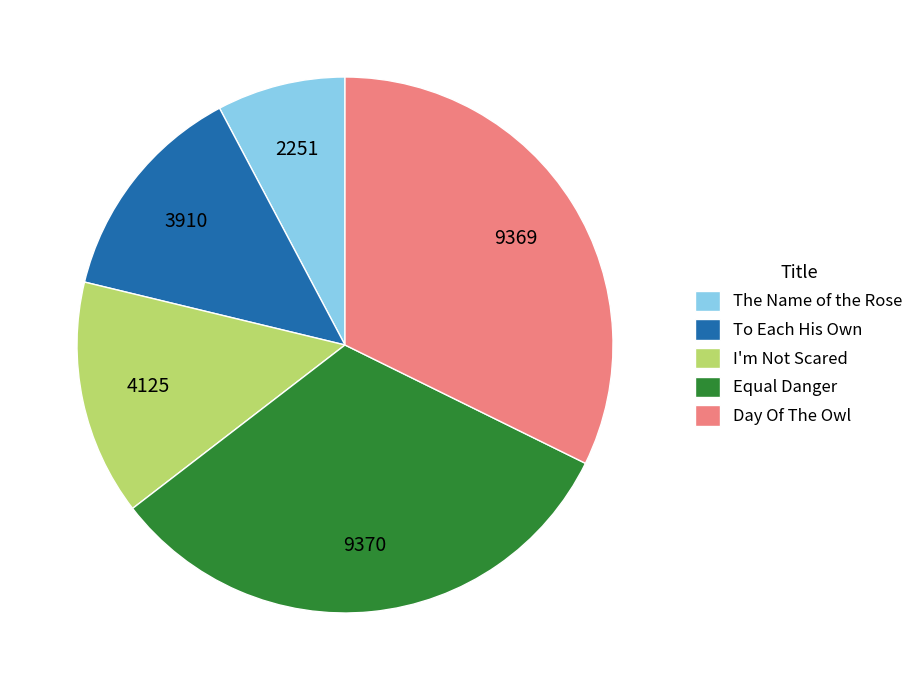

Is it true that The Name of the Rose is 14% of the pie?

False